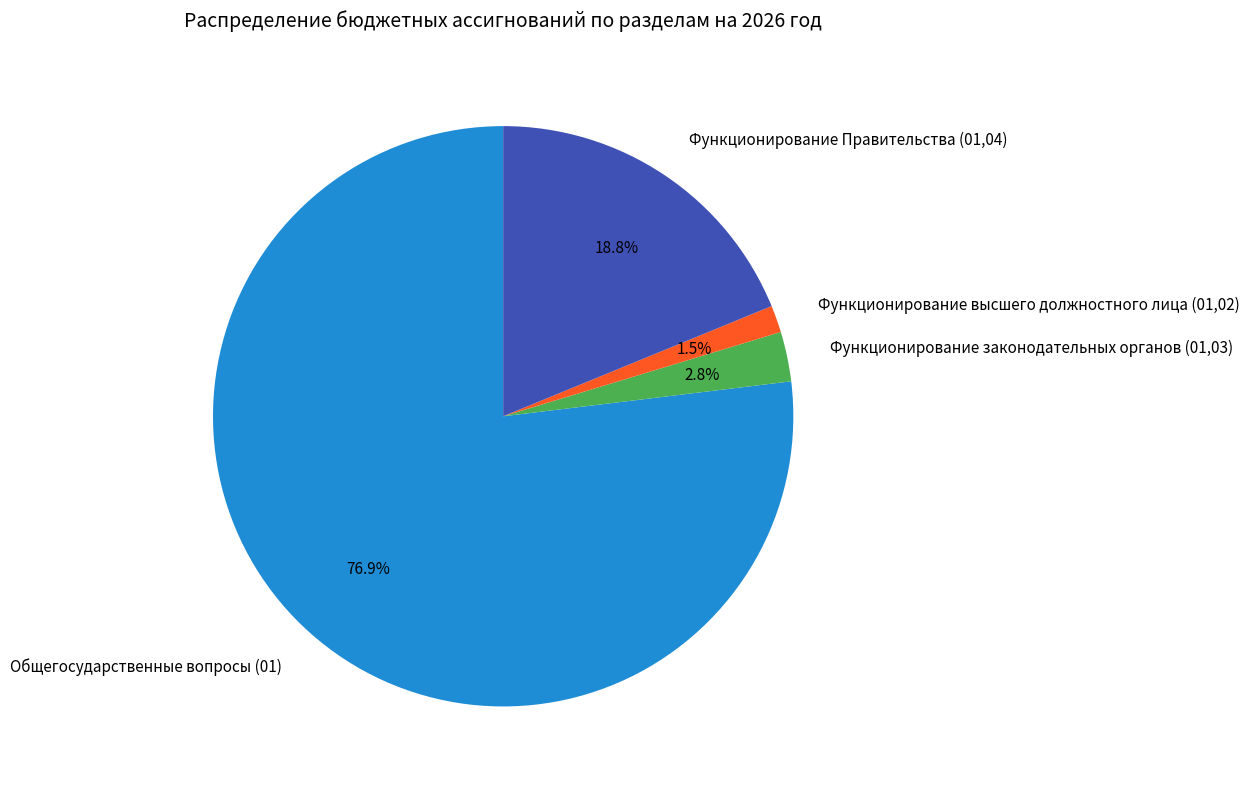

Count the number of slices in the pie.

4